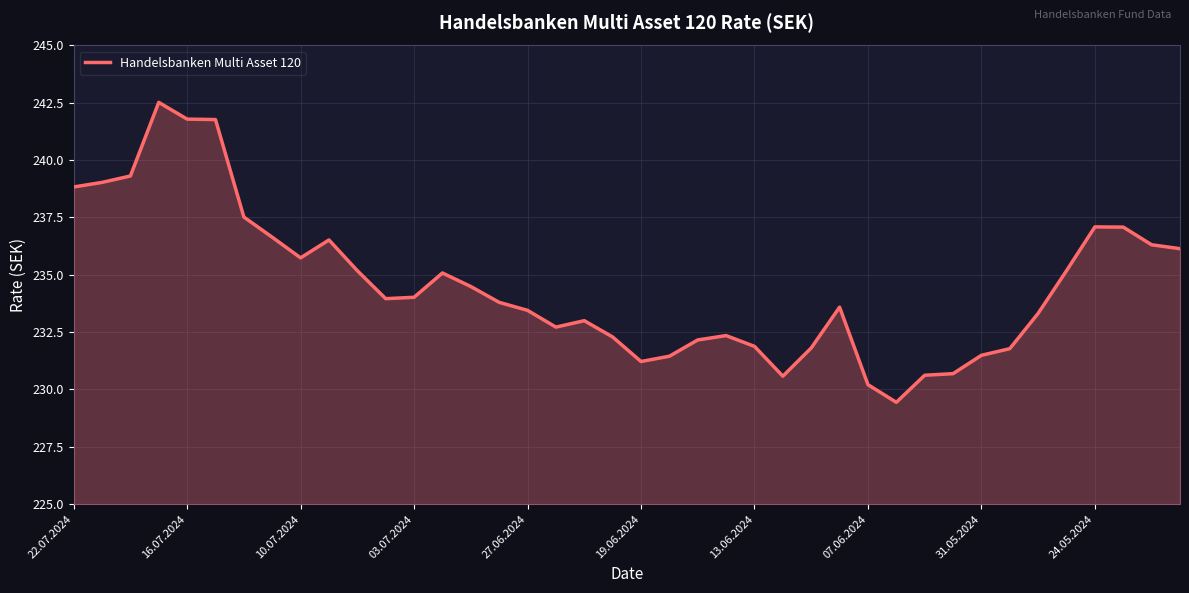

What is the maximum value shown in the chart?

242.5